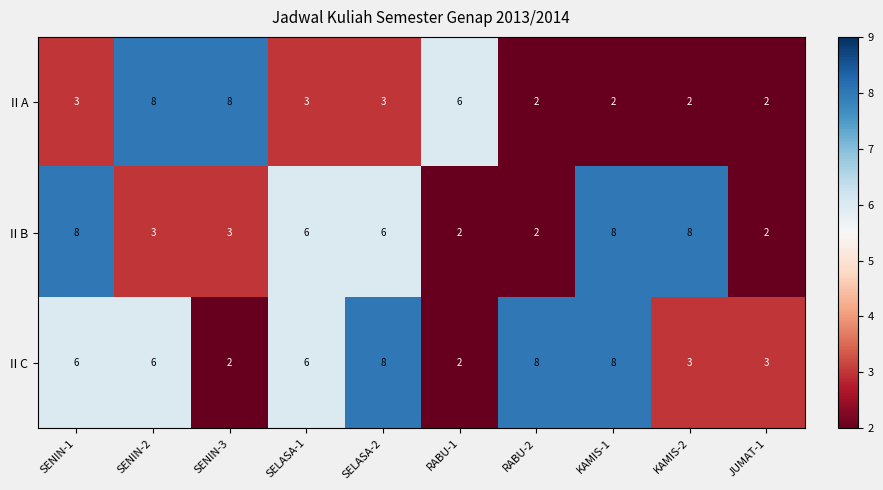

List the series in order of their overall mean, highest first.

II C, II B, II A